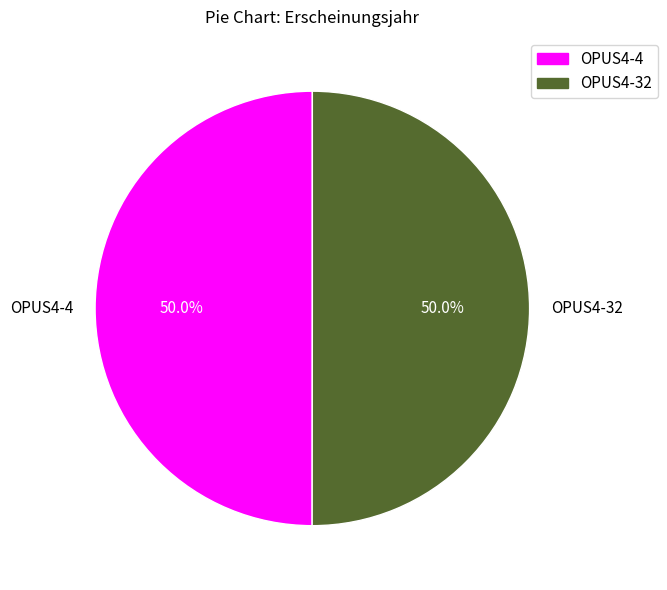

The OPUS4-4 slice represents 50% of the pie. True or false?

True